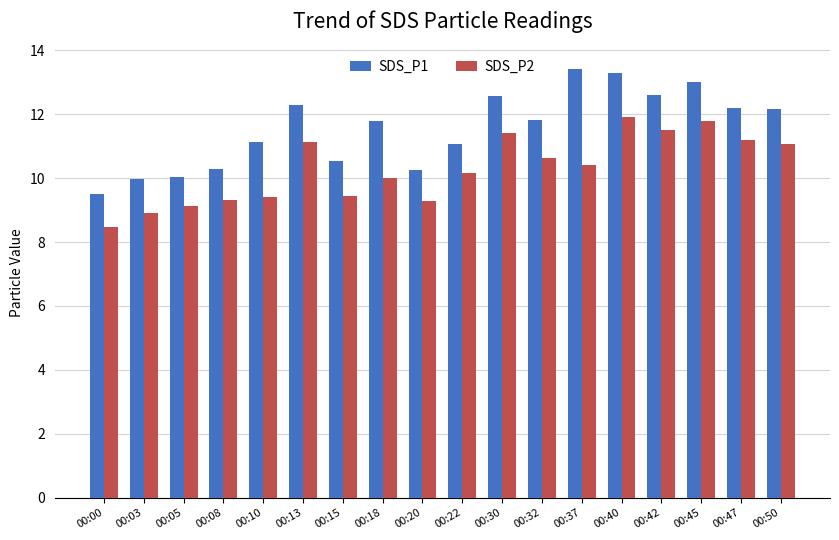

Is the value of SDS_P1 at 00:00 greater than the value of SDS_P2 at 00:42?

No